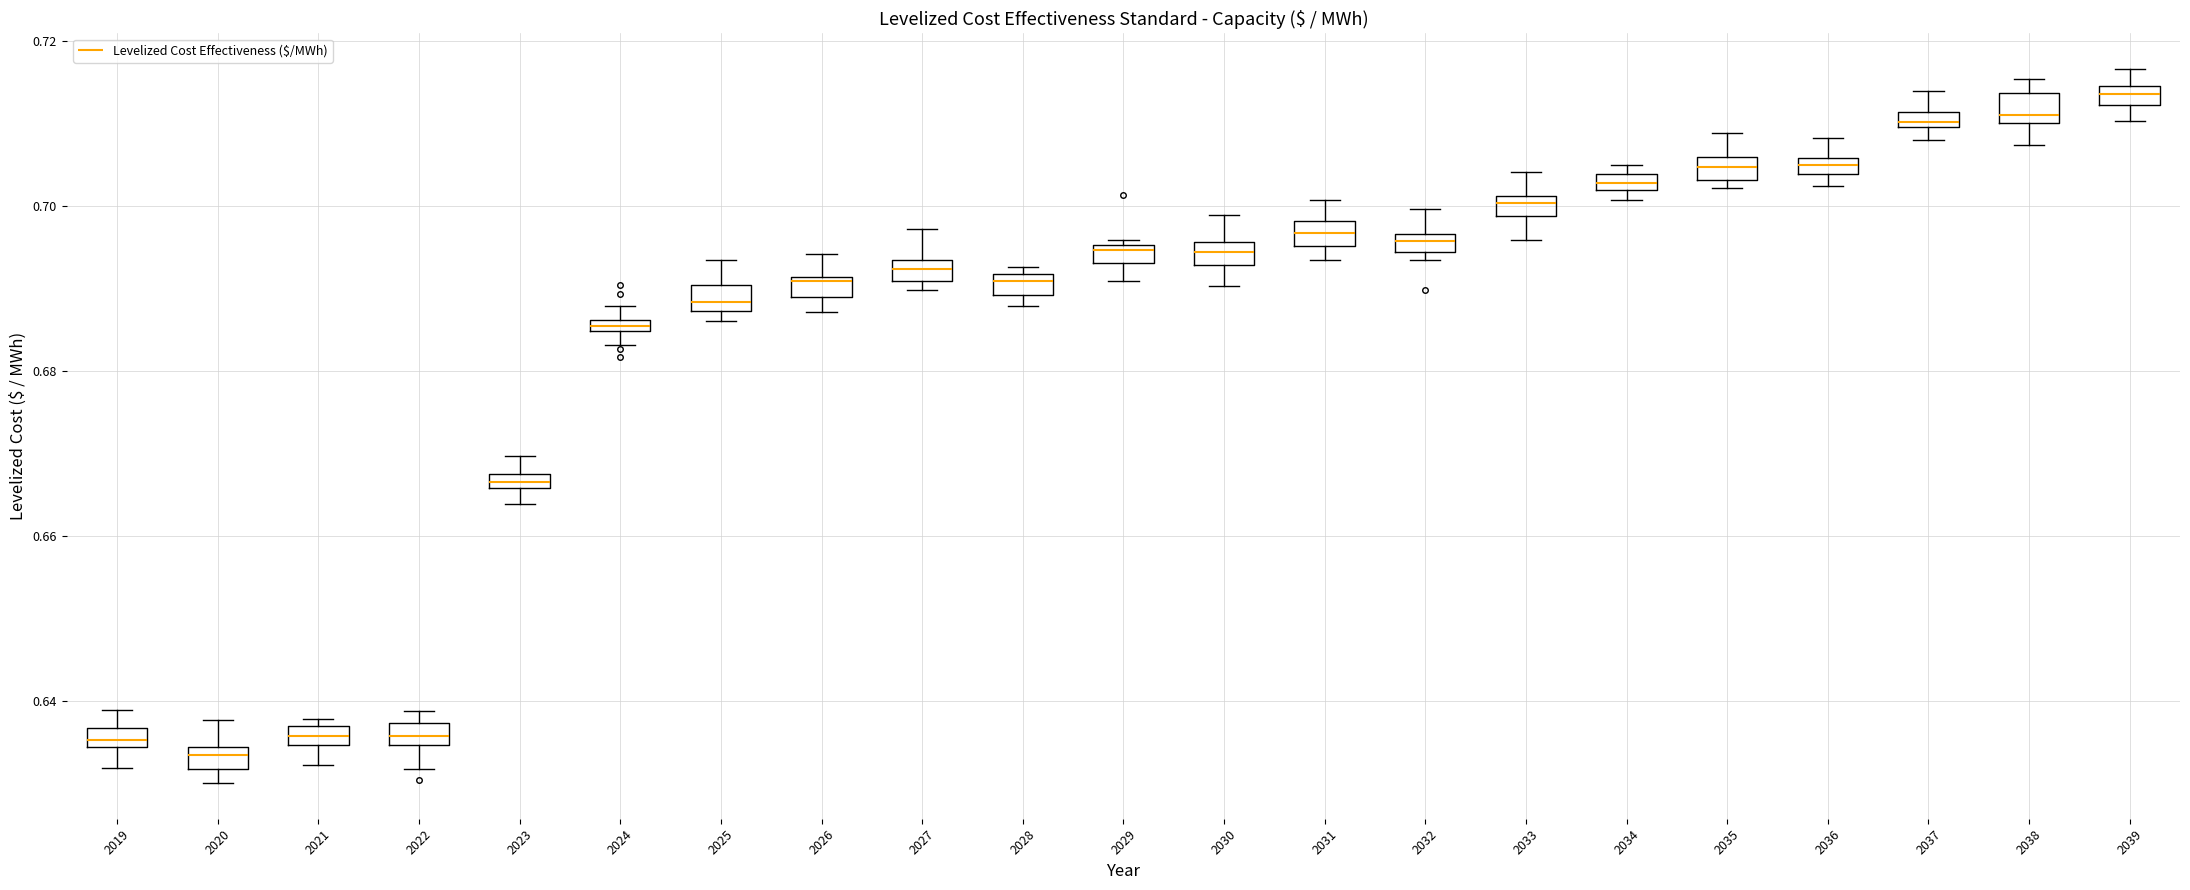

Where does the upper whisker of the box at x = 2031 end on the y-axis? The values are not printed on the chart, so give them approximately, as read against the axis.

0.700